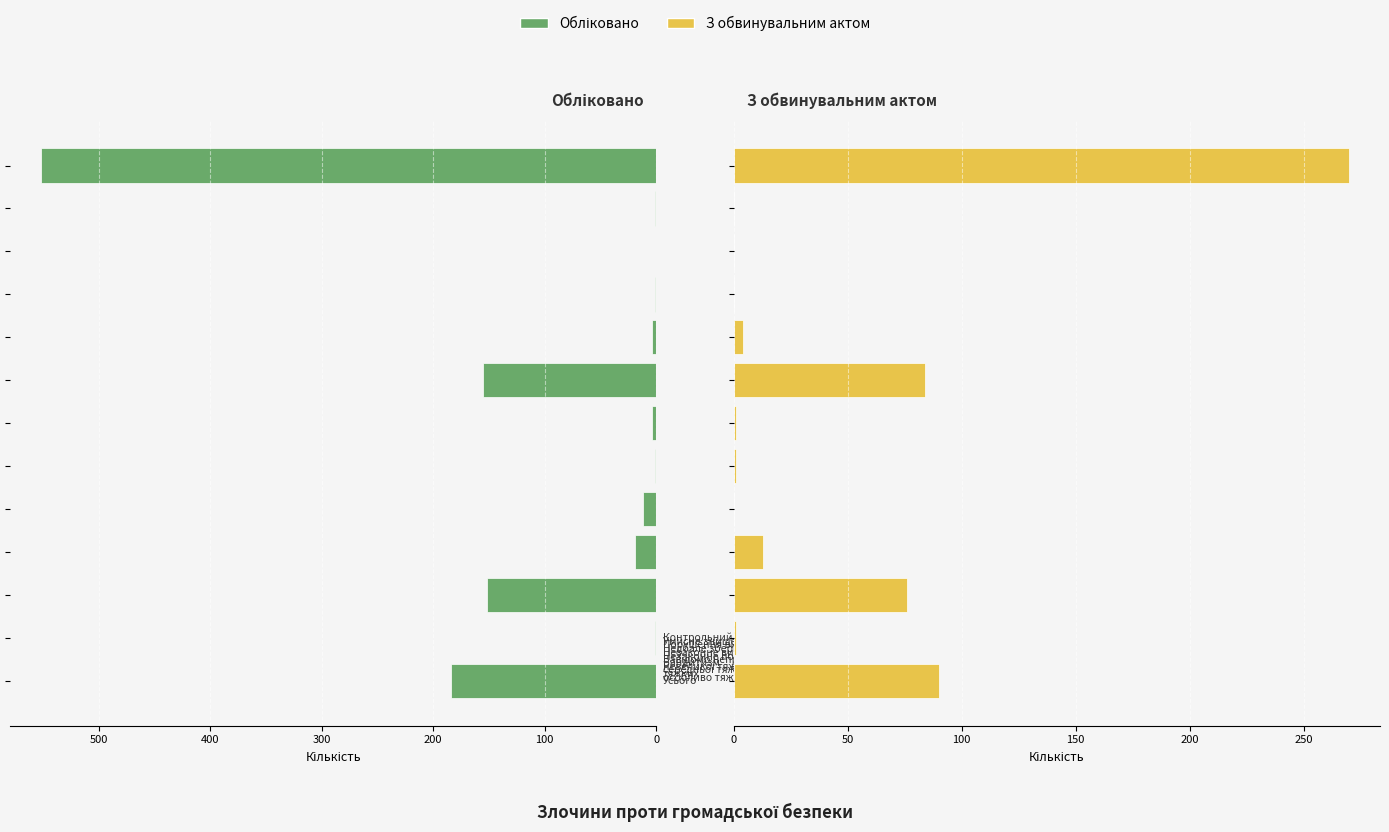

What is the difference between the highest and lowest values at 7?

71